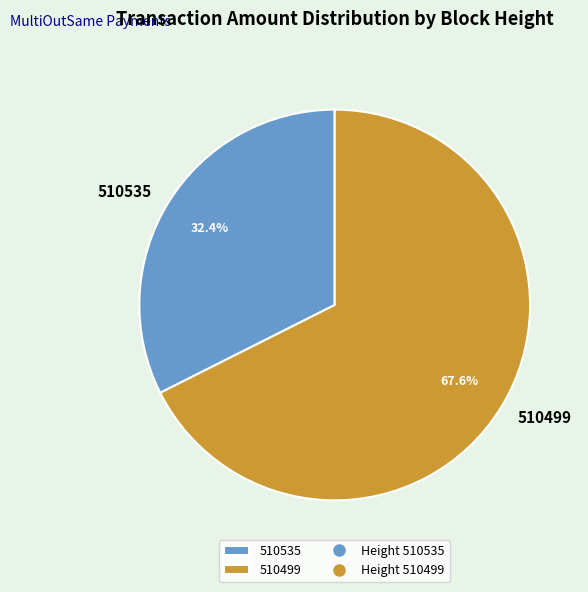

Is it true that 510499 is 68% of the pie?

True